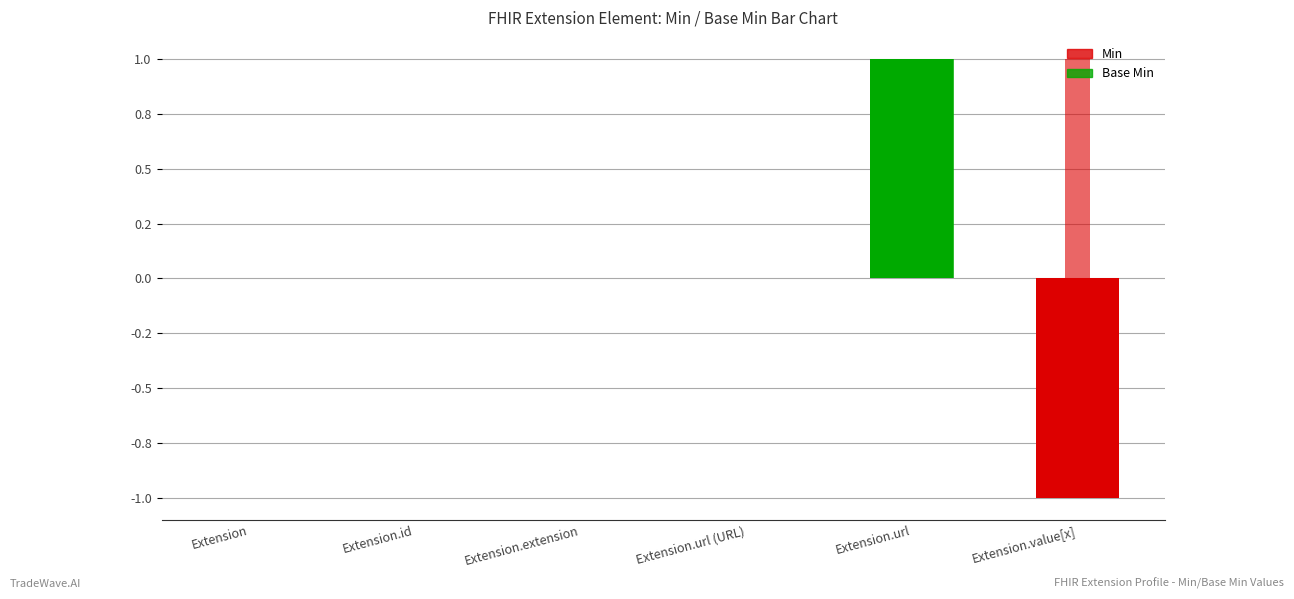

Reading left to right, transcribe all the data shown in this chart.

Min: Extension=0	Extension.id=0	Extension.extension=0	Extension.url (URL)=0	Extension.url=0	Extension.value[x]=1
Base Min: Extension=0	Extension.id=0	Extension.extension=0	Extension.url (URL)=0	Extension.url=1	Extension.value[x]=0